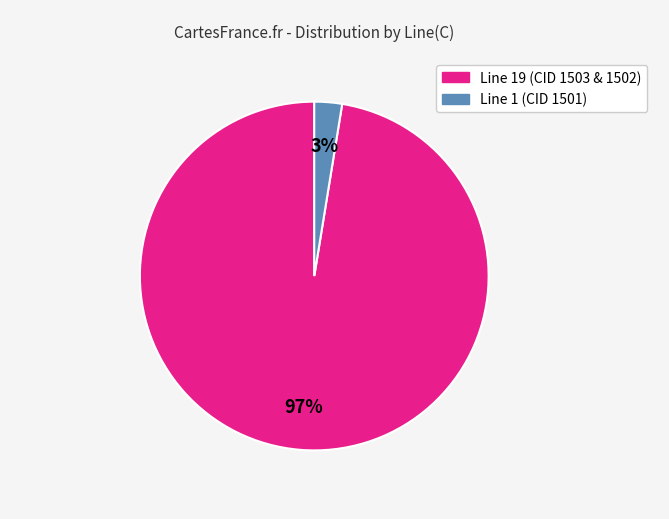

To the nearest percent, what is the average slice percentage?

50%